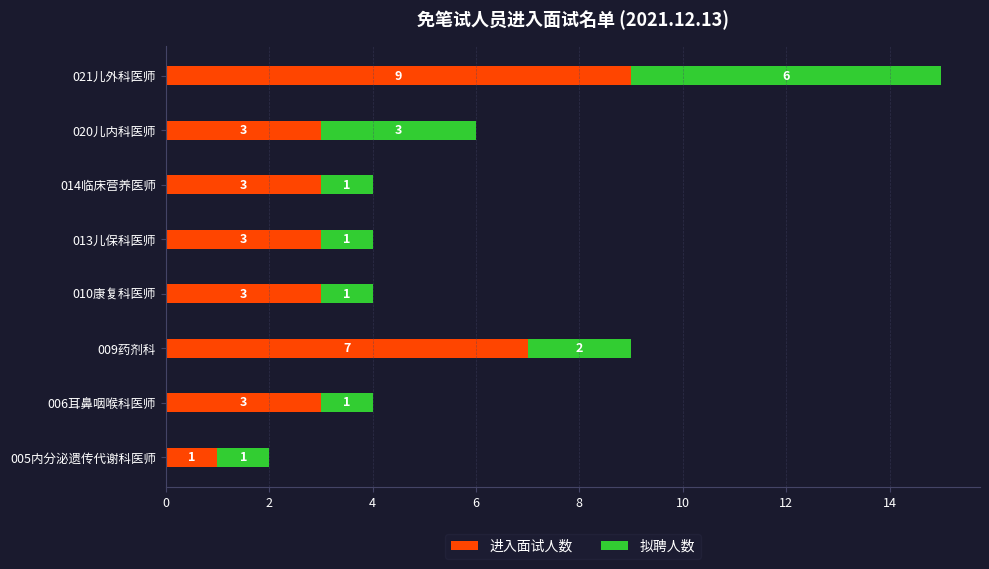

The value of 进入面试人数 at 021儿外科医师 is 6. True or false?

False